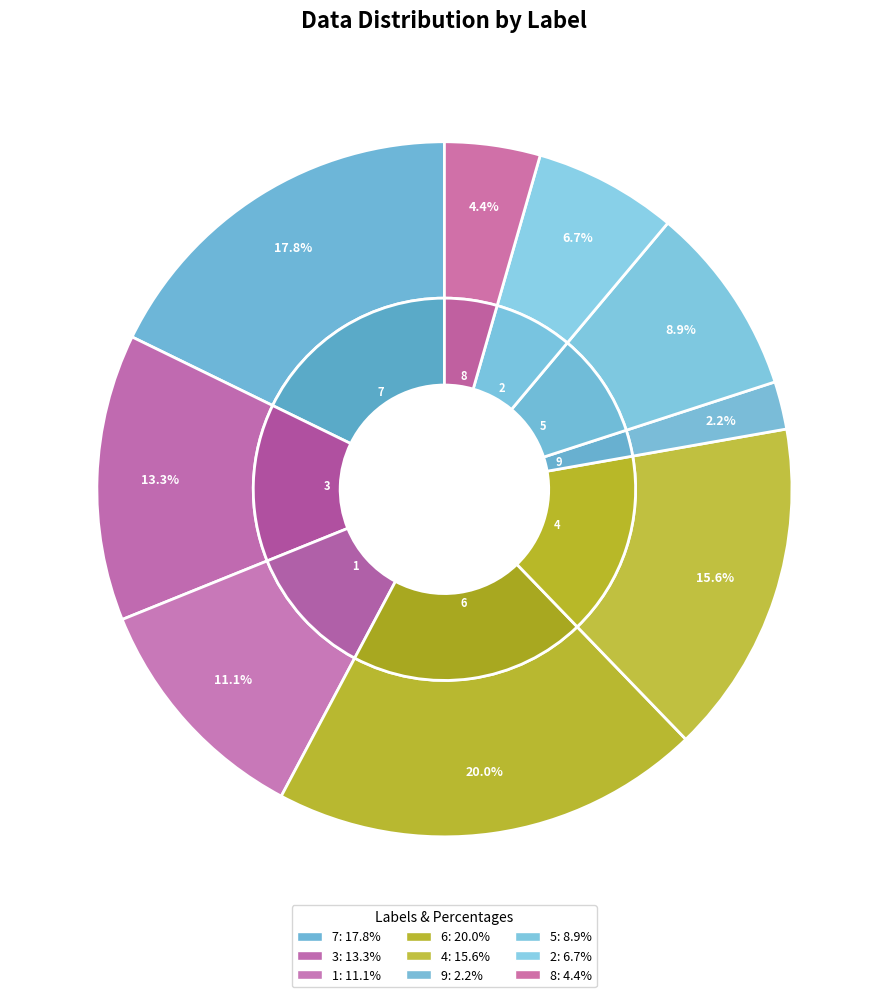

To the nearest percent, what portion does 3 represent?

13%